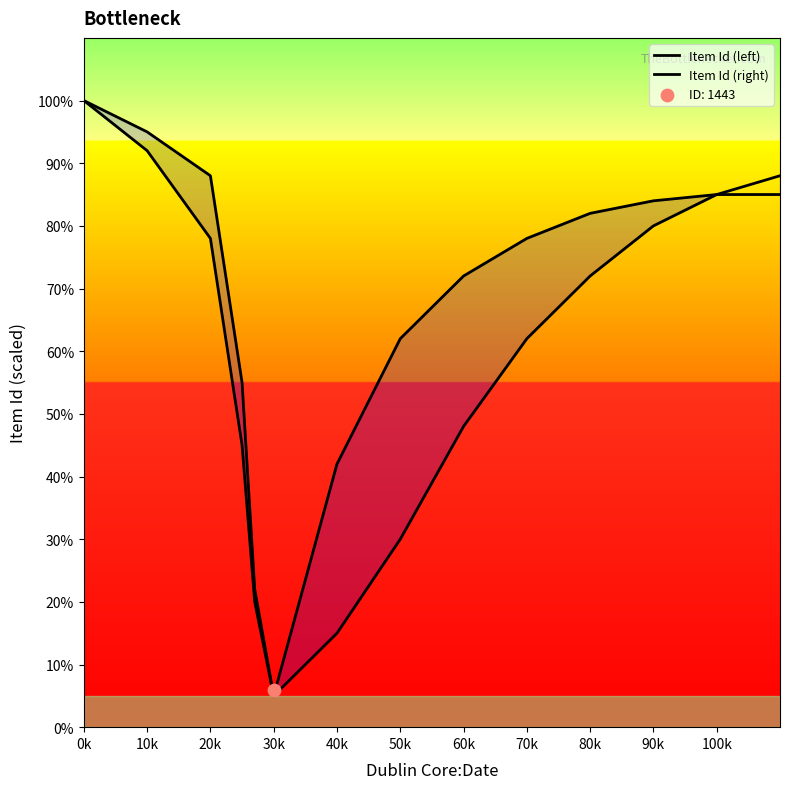

Which series has the largest total across all categories?

Item Id (right)